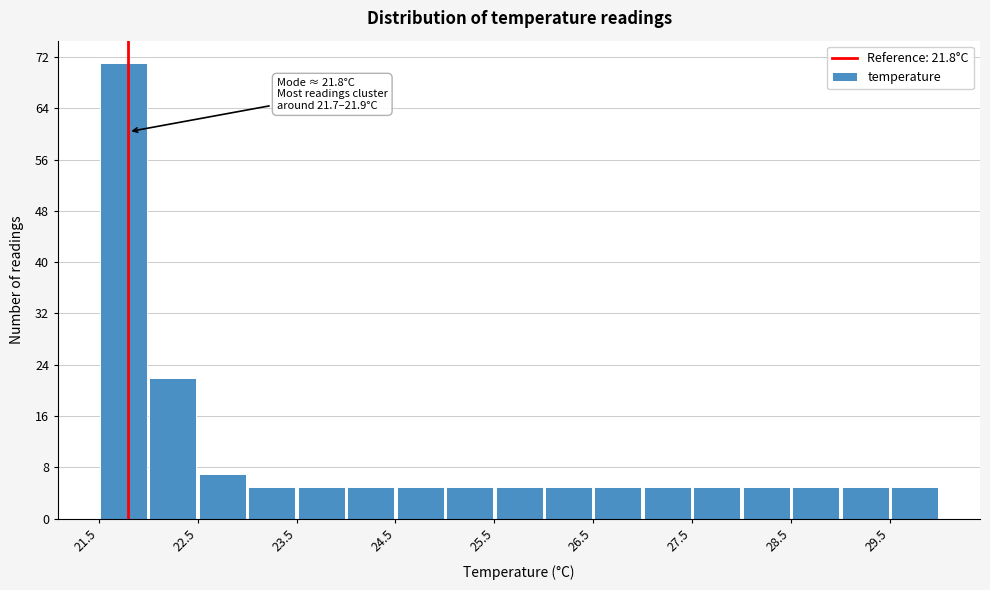

Which range on the x-axis has the tallest bar?

21.5 to 22.0